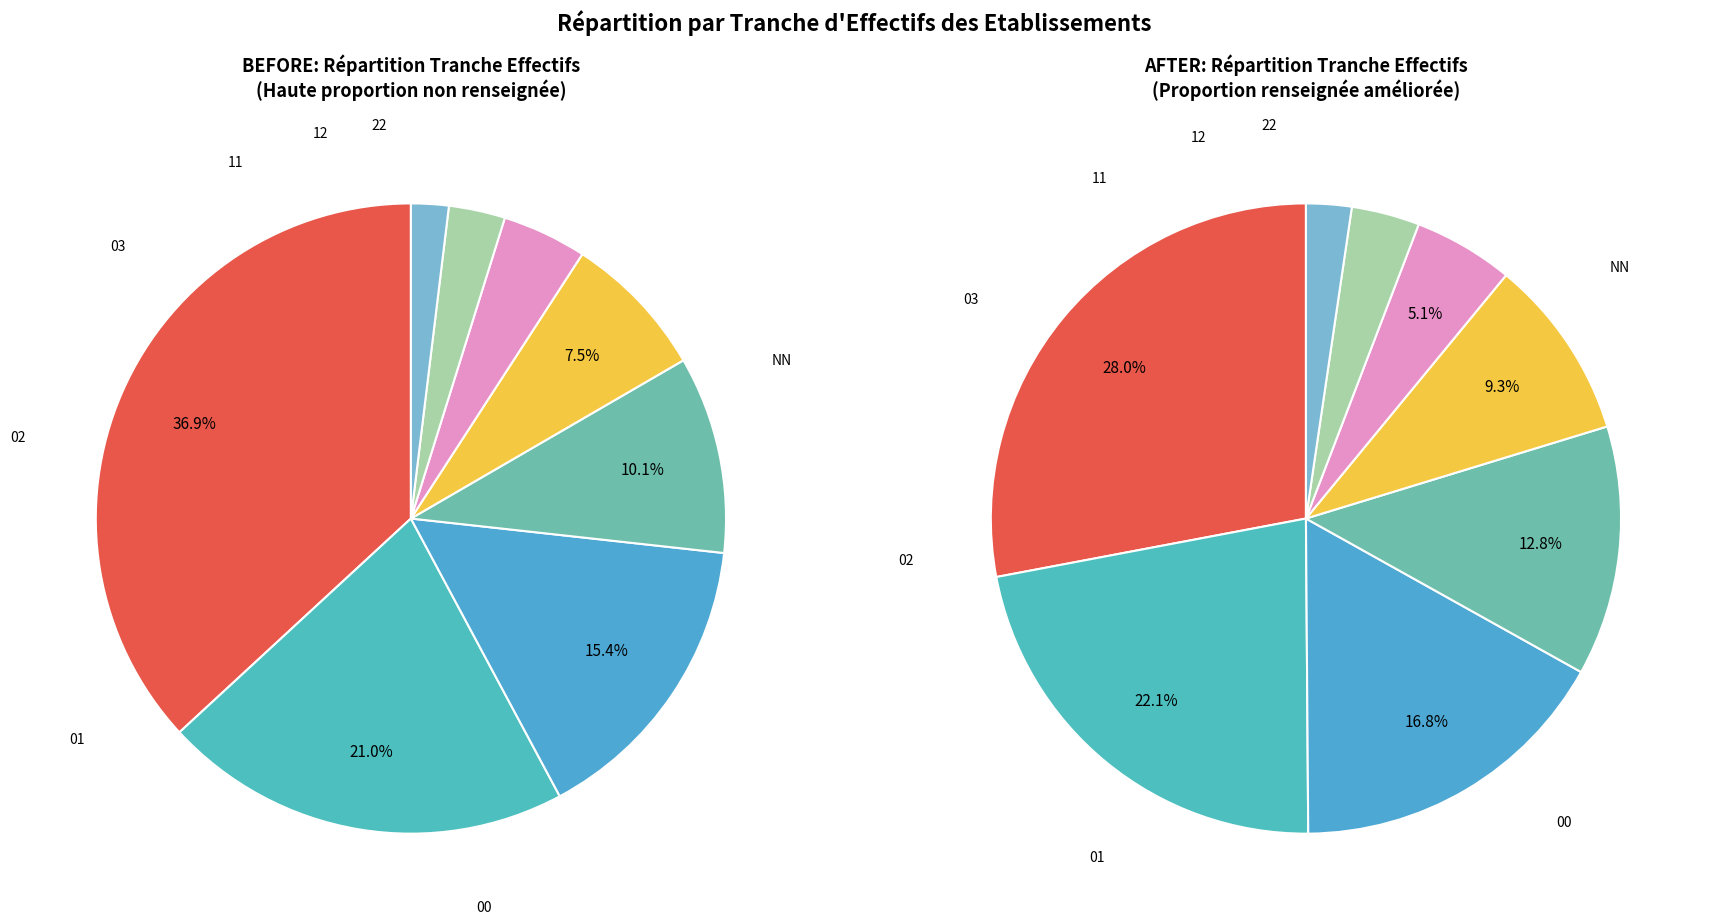

How many slices are in this pie chart?

8